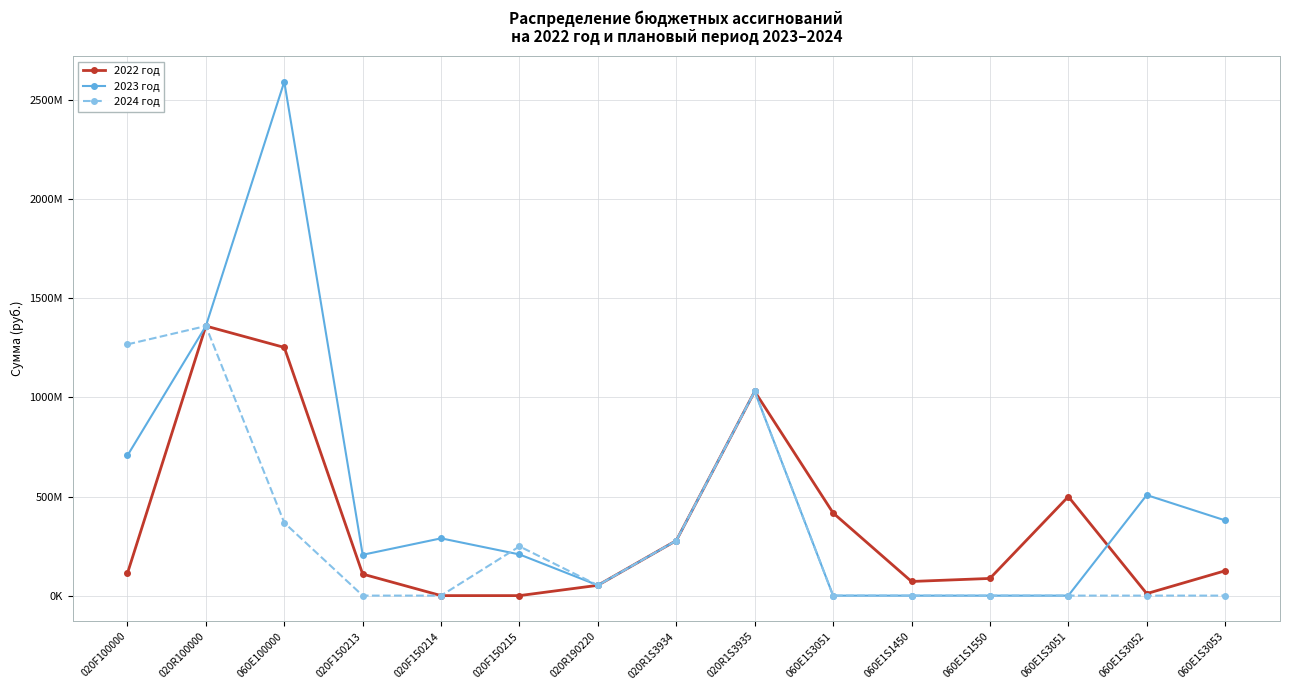

True or false: 2024 год and 2022 год intersect in this chart.

False